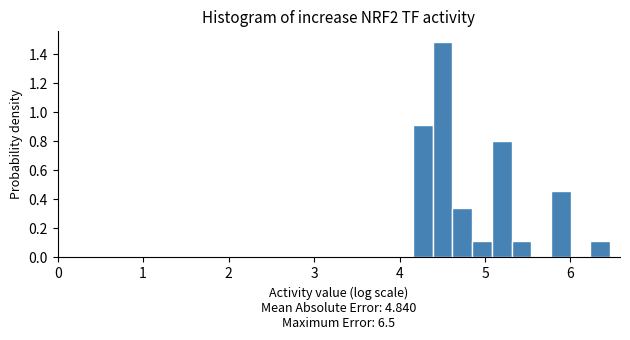

Around what value on the x-axis is the tallest bar? Give the approximate position of its centre, as read against the axis.

4.5